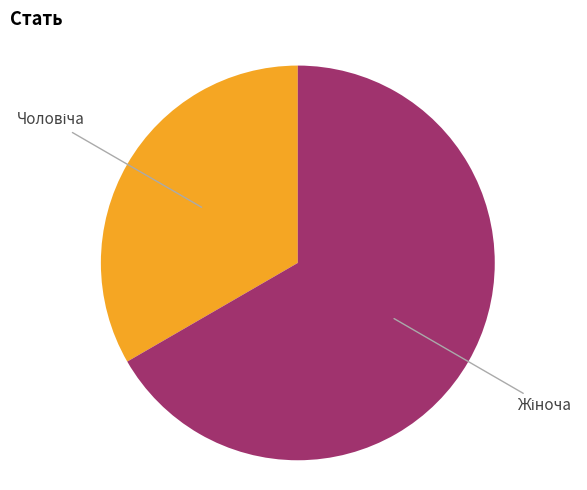

Does any single category account for the majority?

Yes